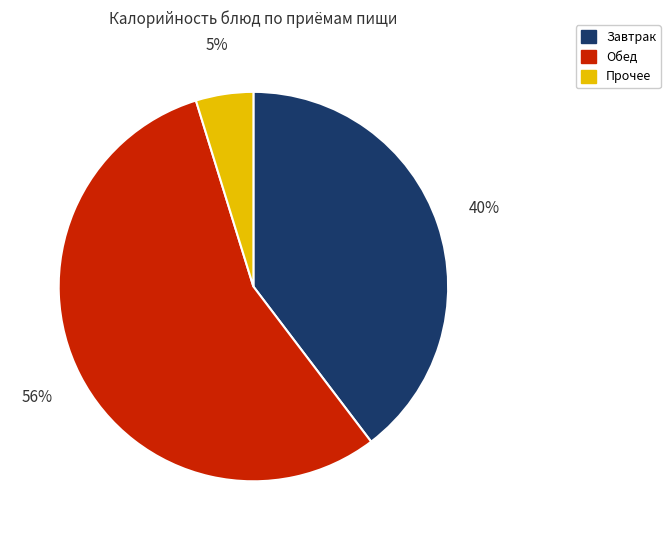

Combined, do Завтрак and Прочее account for over 50%?

No